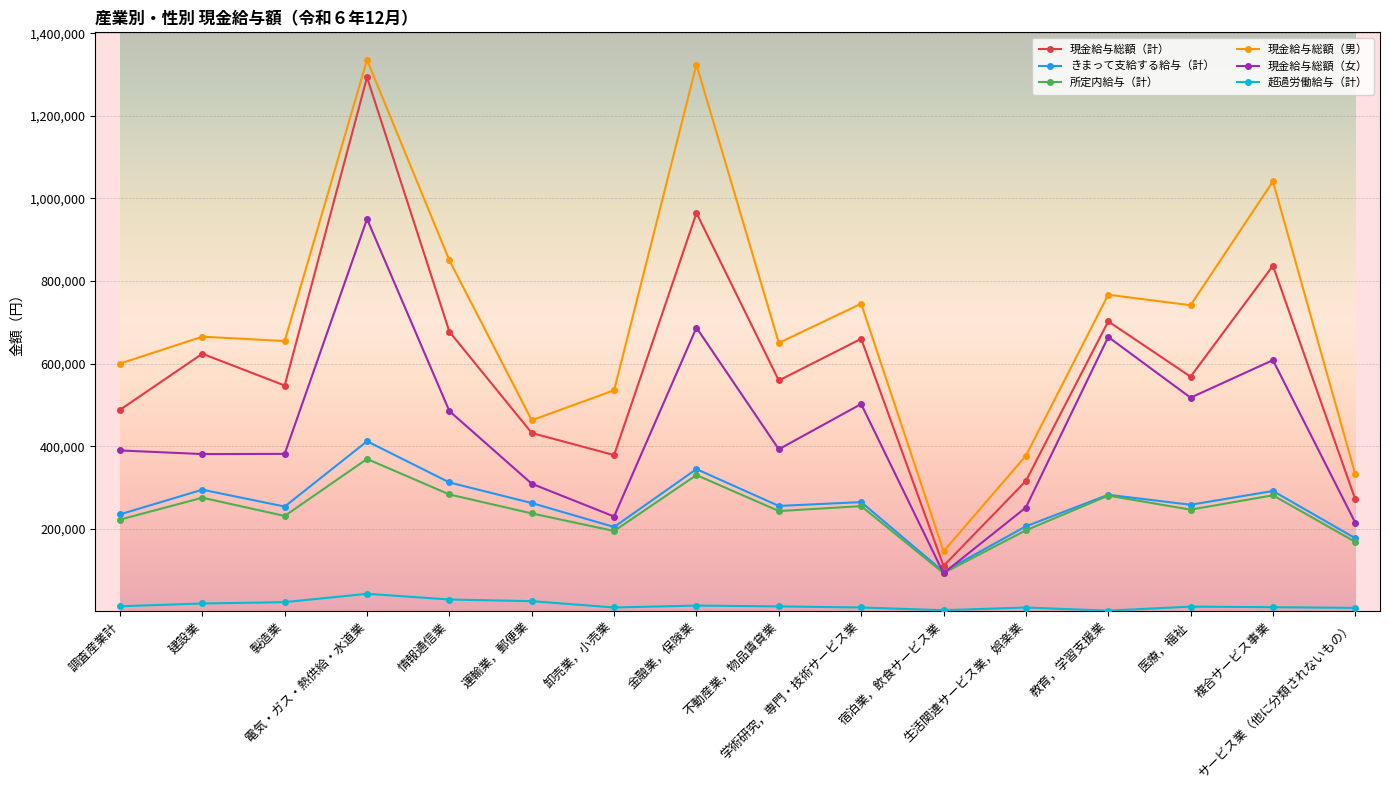

Which series has the largest range (max minus min)?

現金給与総額（男）